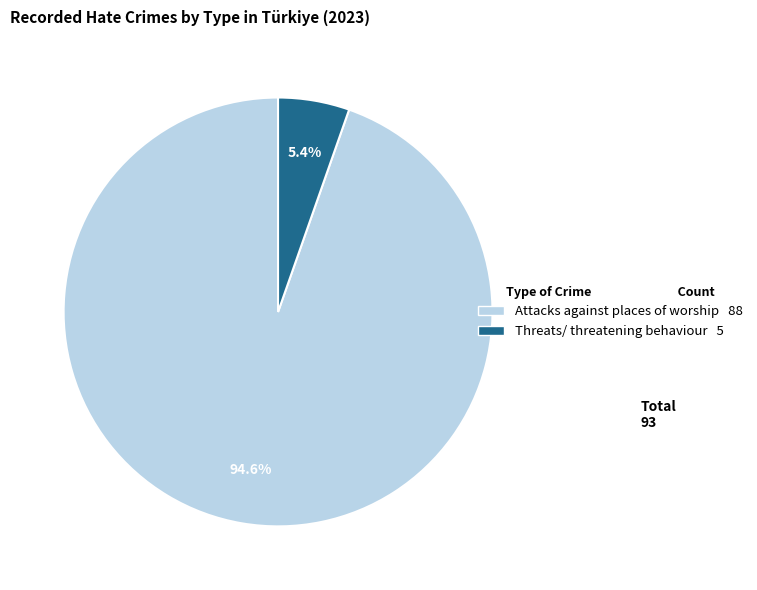

To the nearest percent, what is the difference between the Threats/ threatening behaviour and Attacks against places of worship slice percentages?

89%